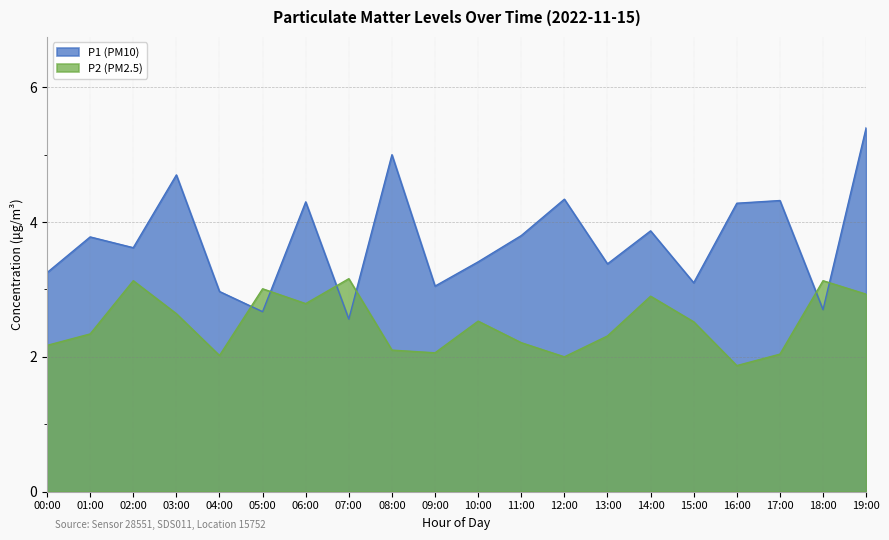

What is the label of the 8th point from the left?

07:00